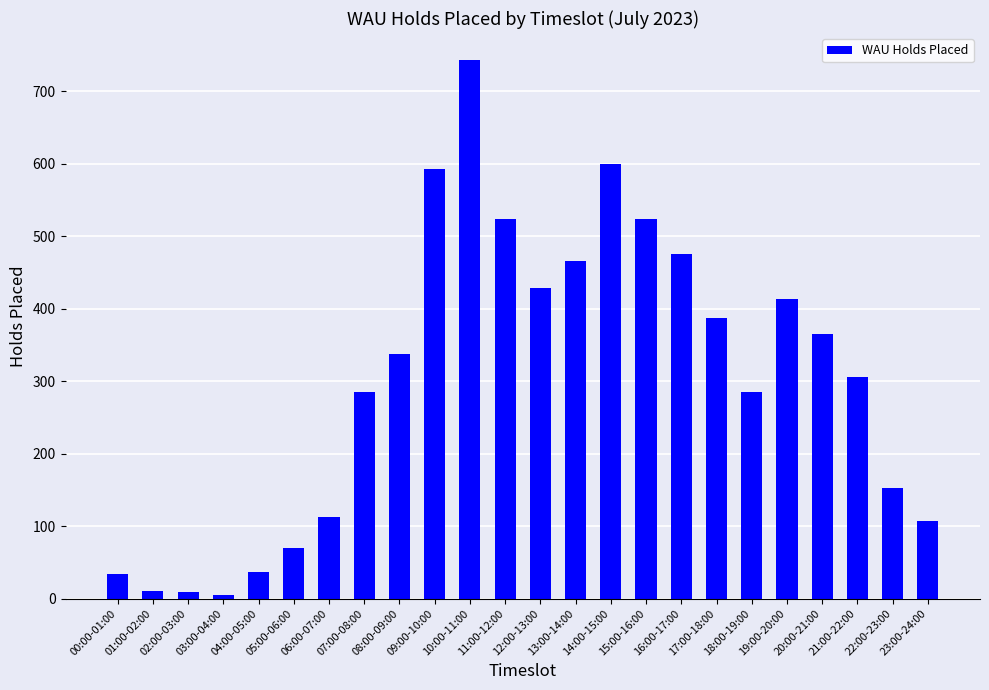

The value at 10:00-11:00 is 743. True or false?

True